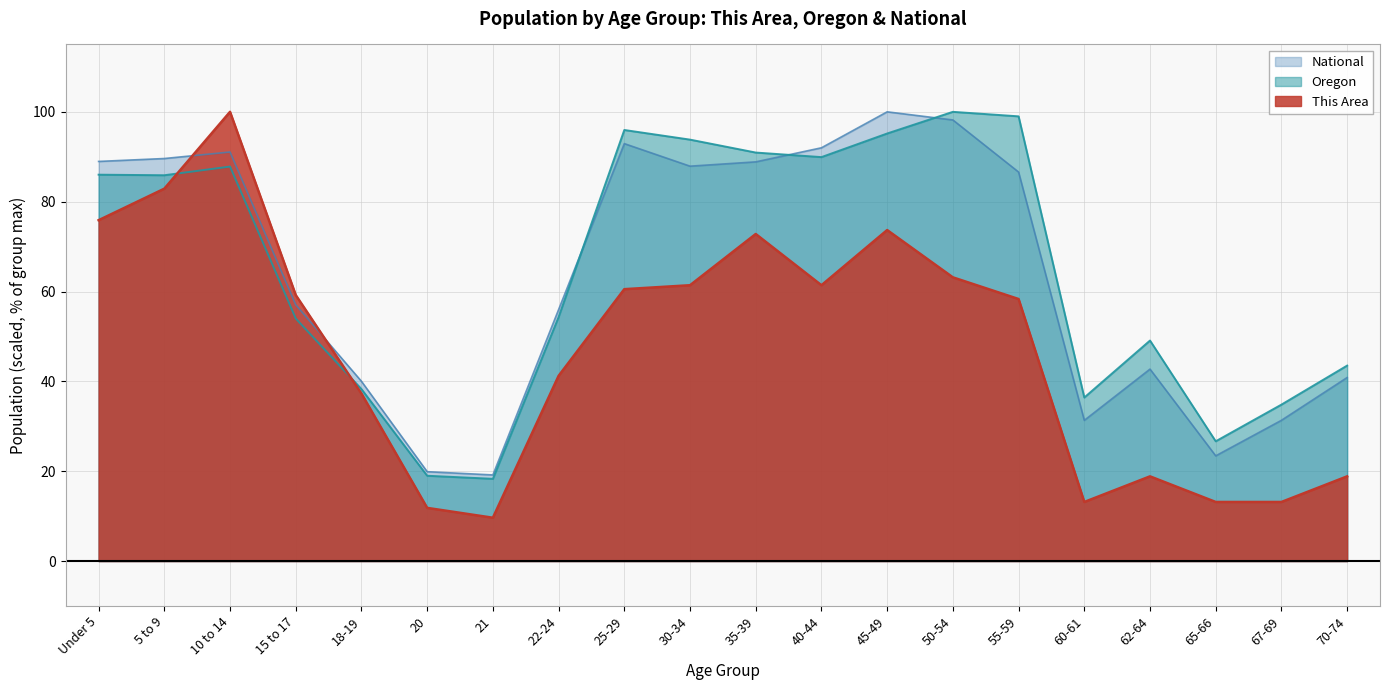

How many data points in National are above 86?

10